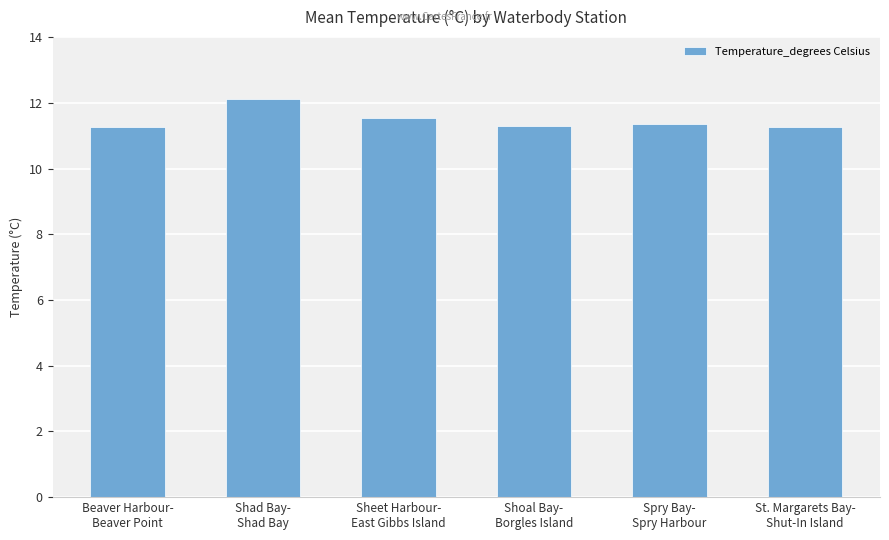

What is the smallest value displayed?

11.3